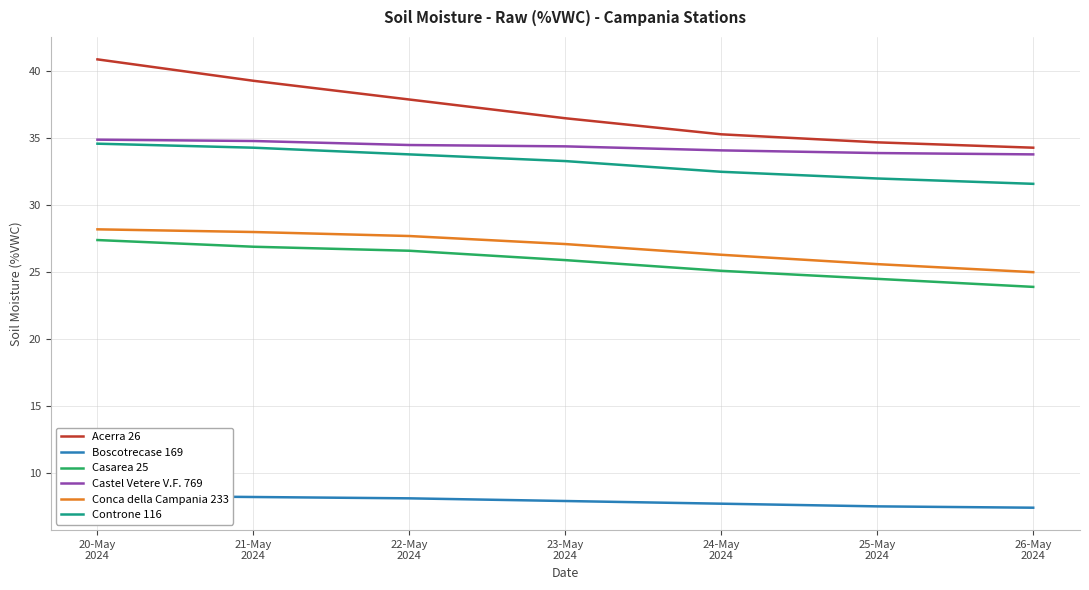

At which label does Acerra 26 first exceed 36?

20-May
2024